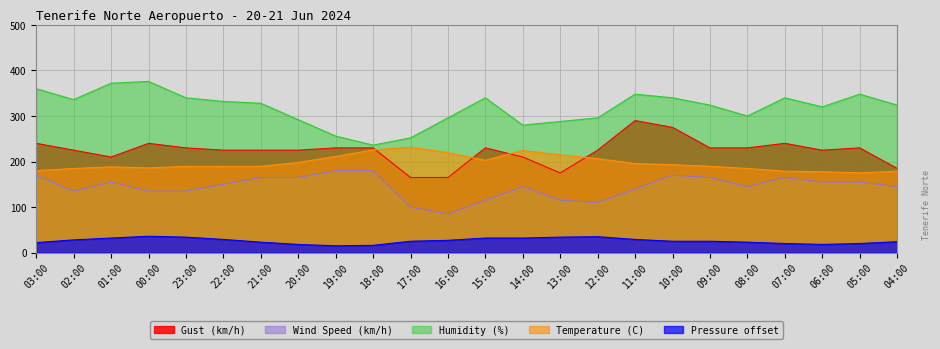

What is the sum of the Pressure (hPa) values at 15:00 and 12:00?

67.0